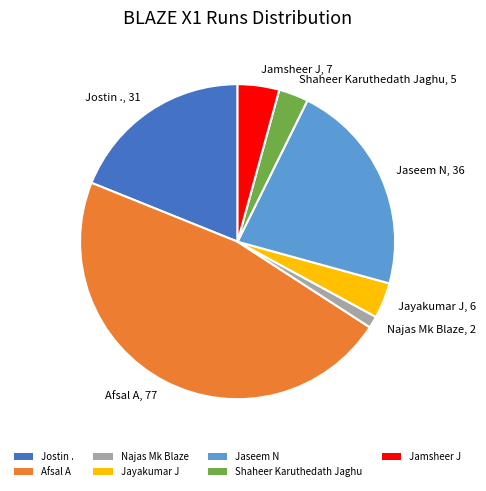

Does any single category account for the majority?

No